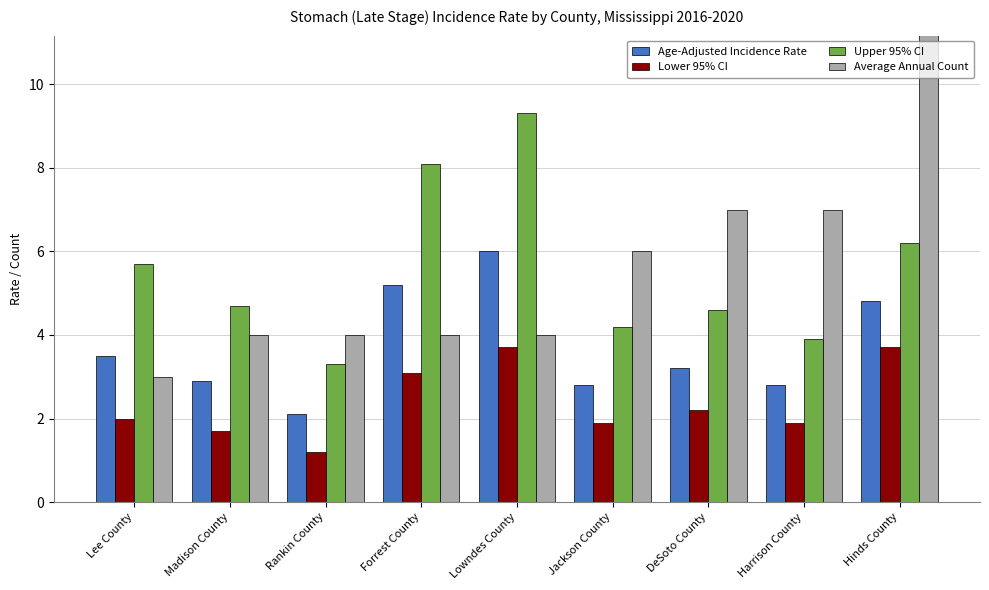

What is the label of the 1st bar from the left?

Lee County